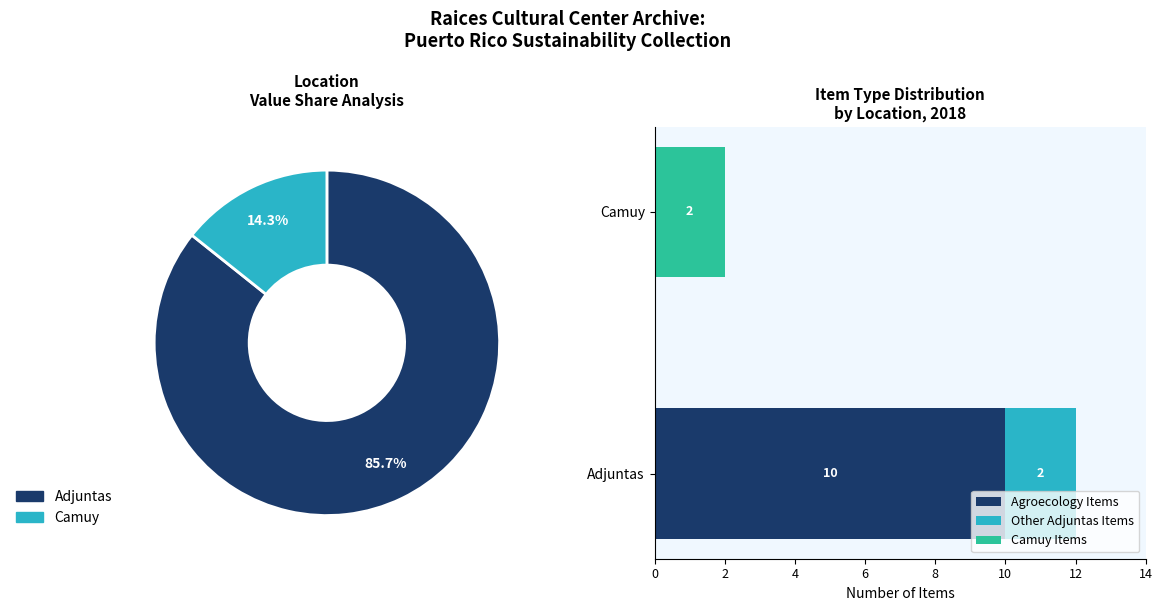

Count the number of slices in the pie.

2